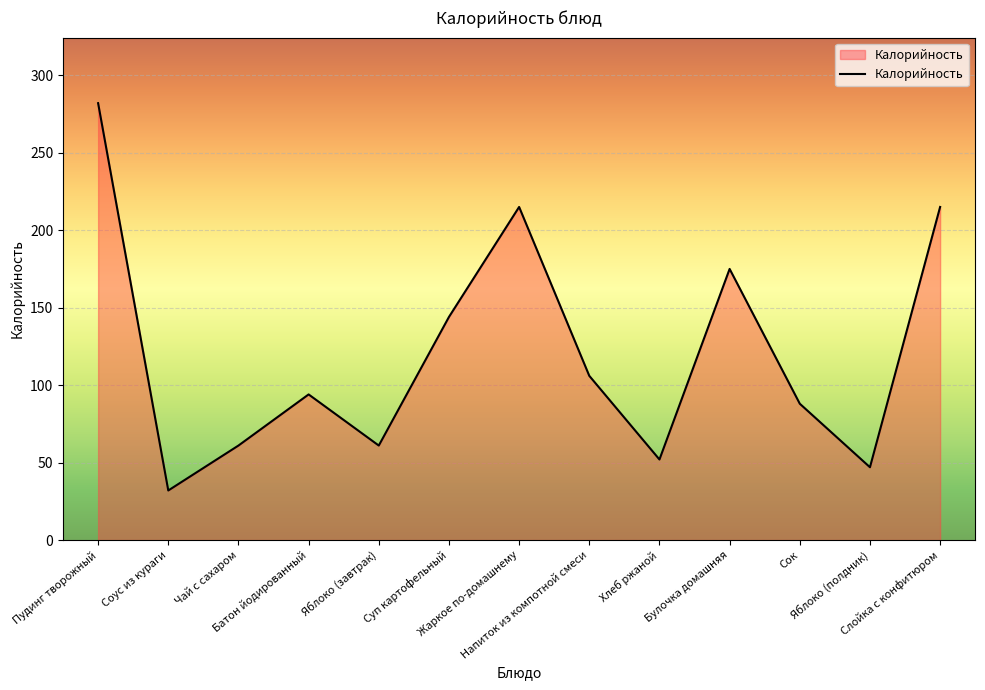

What is the greatest value displayed?

282